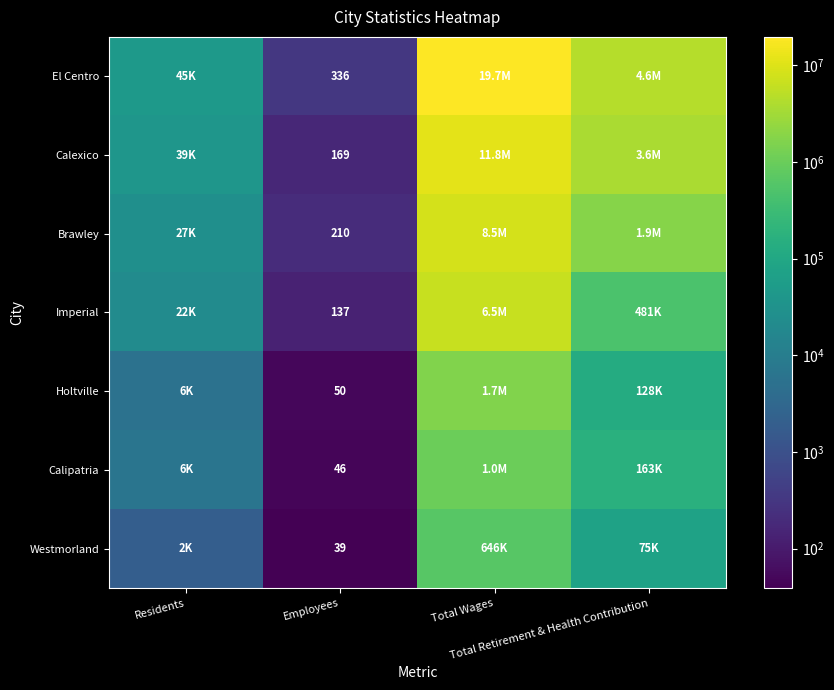

The value of Westmorland at Total Retirement & Health Contribution is 34652. True or false?

False